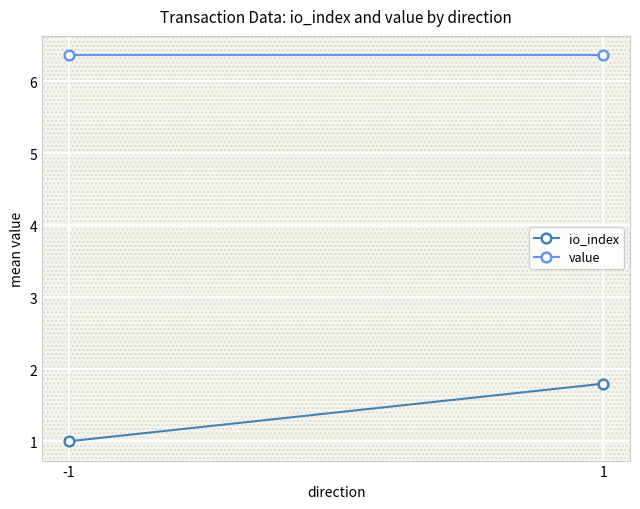

Reading left to right, extract all data points from this chart.

io_index: 1.0	1.8
value: 6.4	6.4